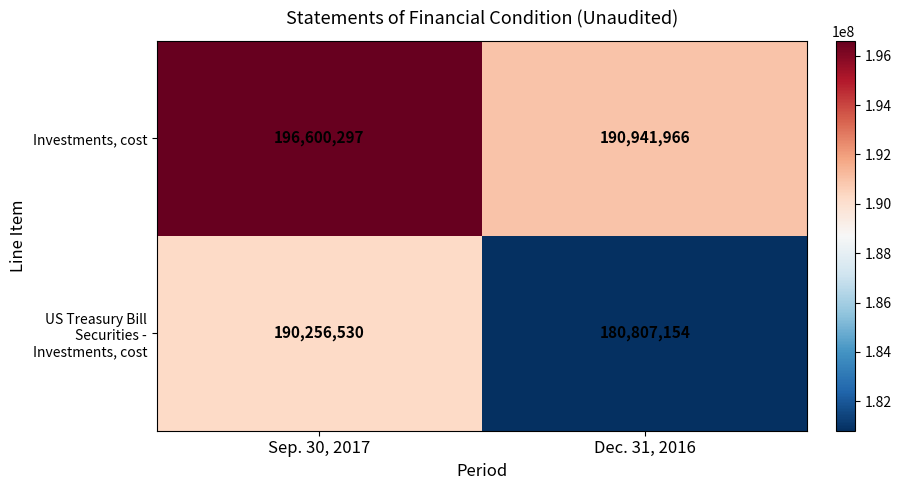

Which series has the widest spread of values?

US Treasury Bill Securities - Investments, cost